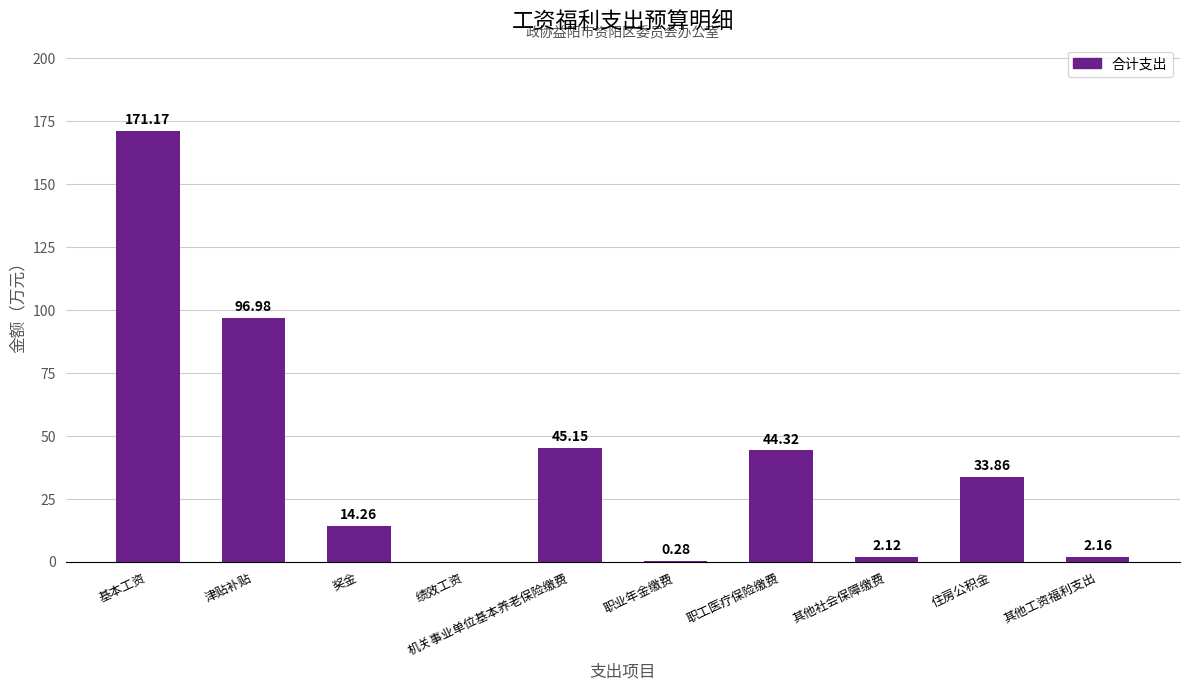

At which label is the value closest to 85?

津贴补贴